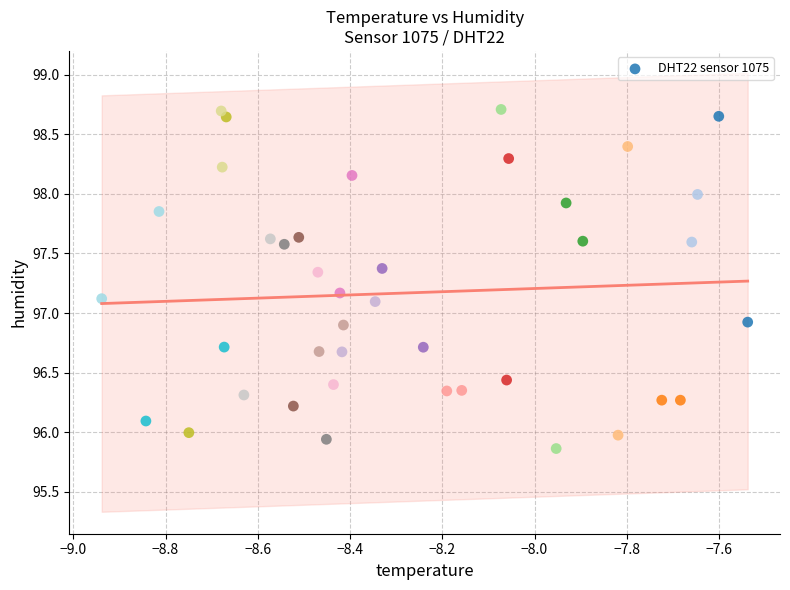

What is the range of Y values (max minus min)?

2.8